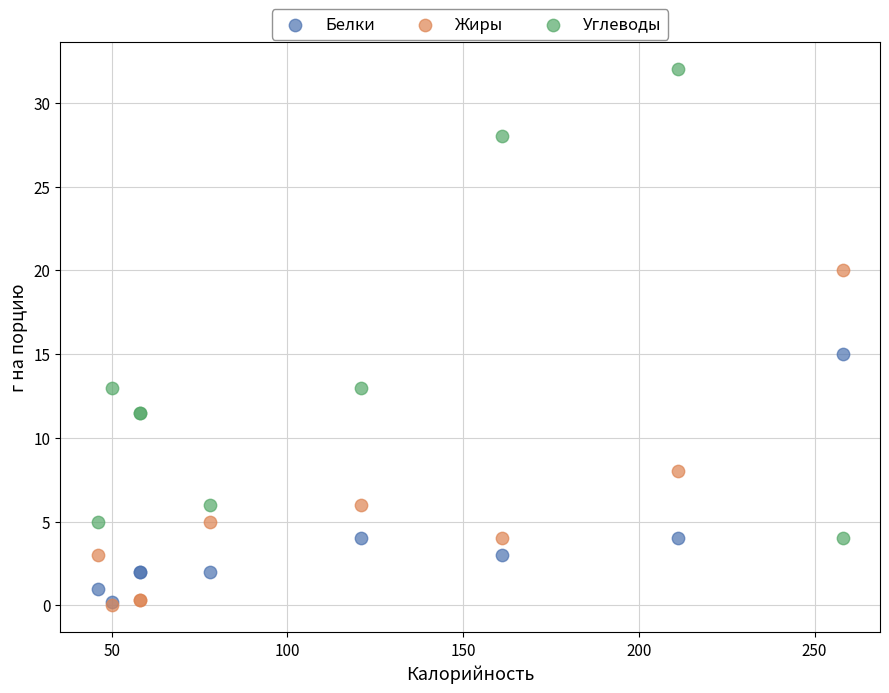

In the Углеводы series, what Y value is closest to 18?

13.0